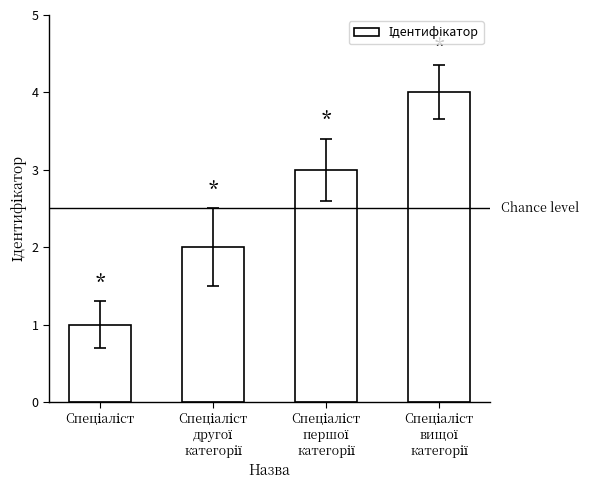

Count the number of data series in this chart.

1